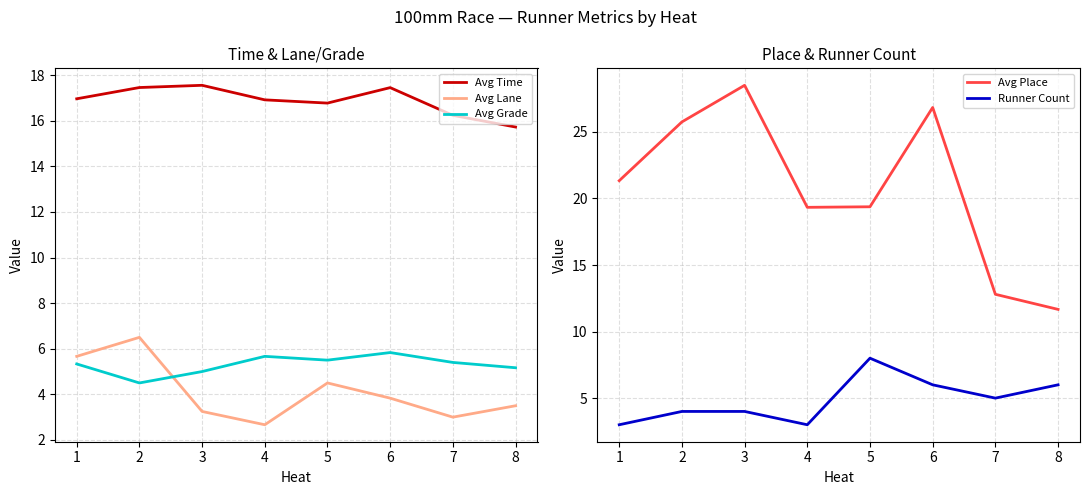

At which category does Avg Place reach its first local peak?

3